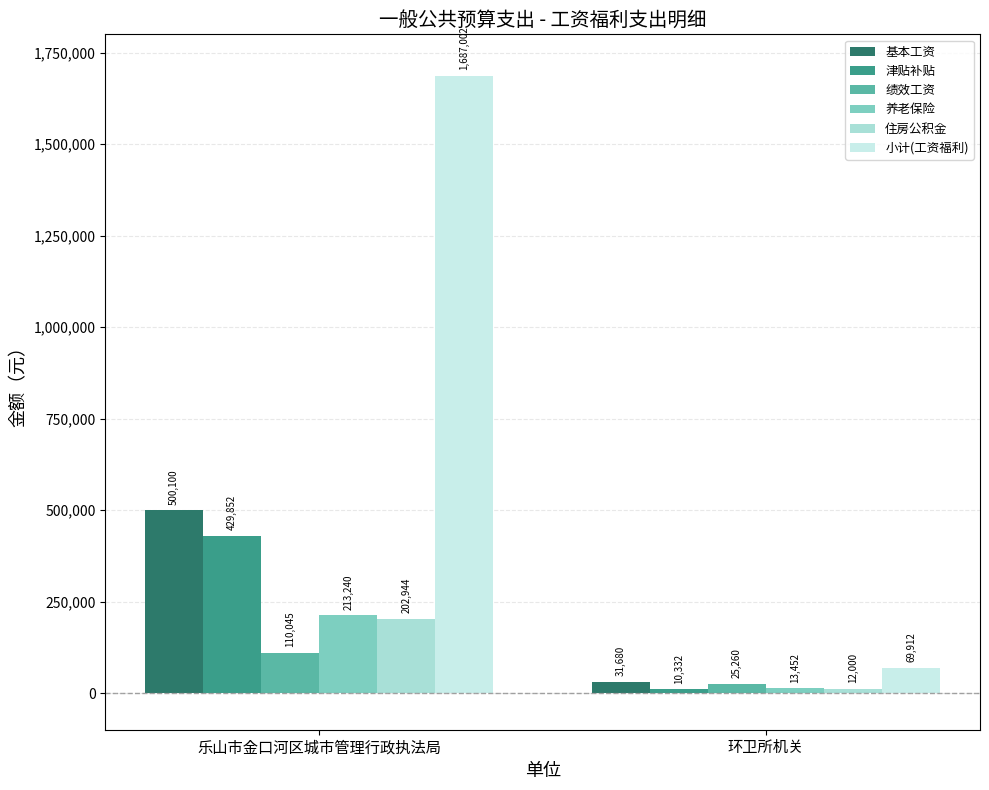

What is the difference between the maximum and minimum values in the 津贴补贴 series?

419520